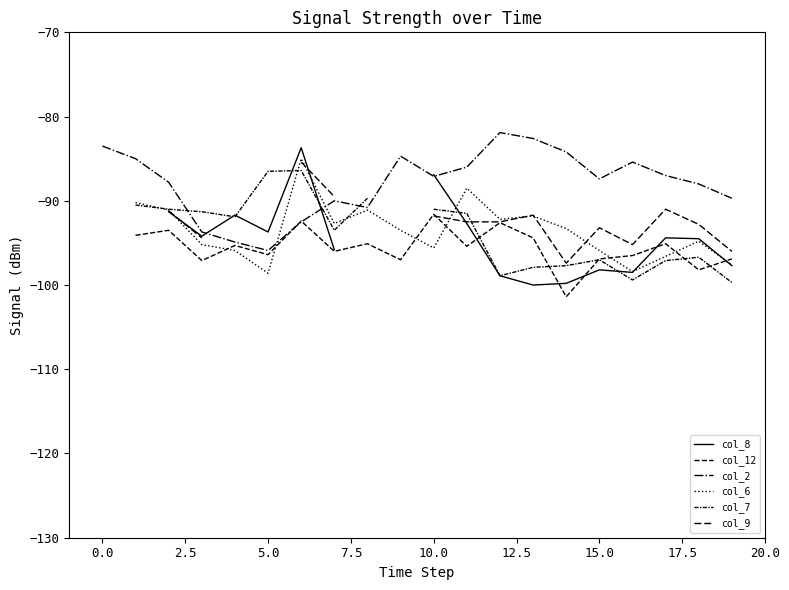

What is the highest value of the col_2 series?

-81.9